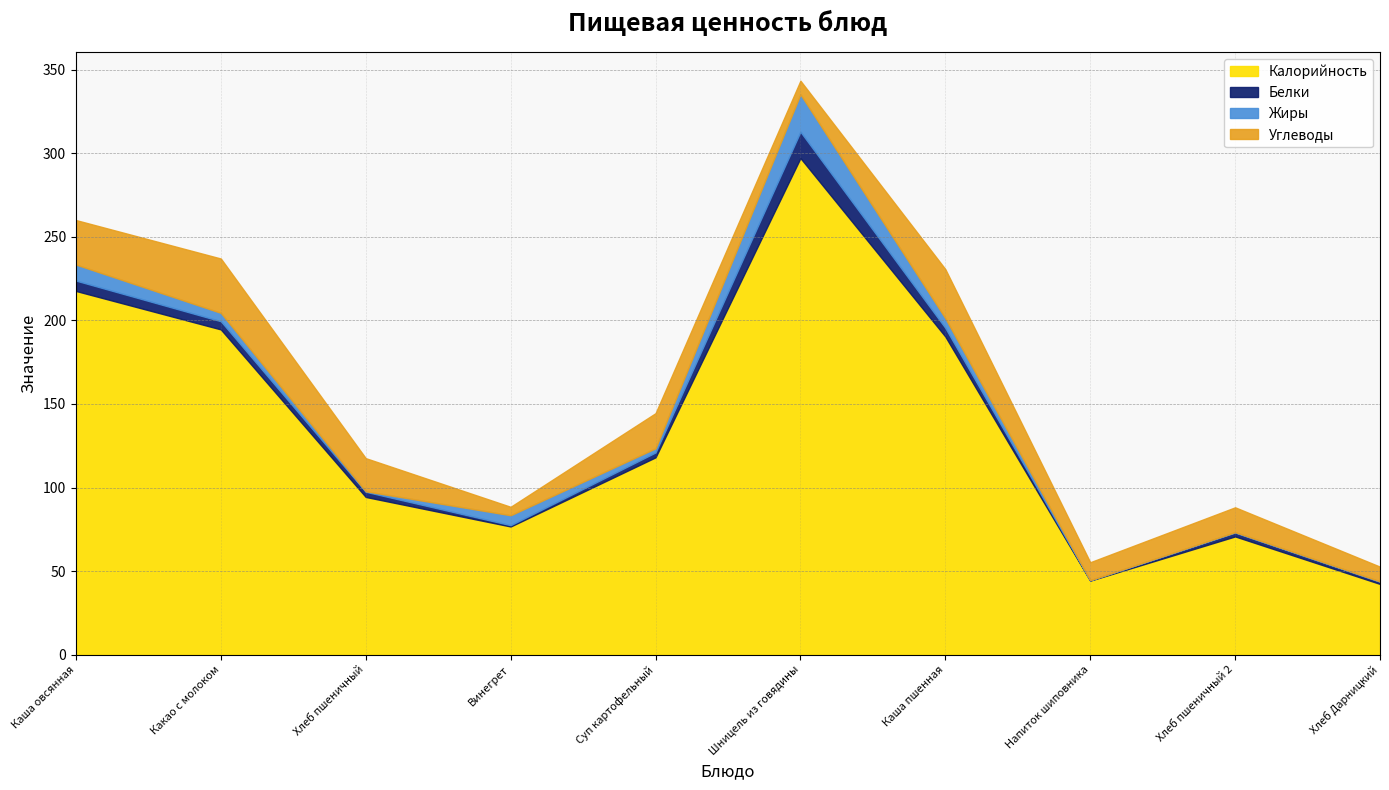

The value of Калорийность at Хлеб пшеничный is 54.4. True or false?

False